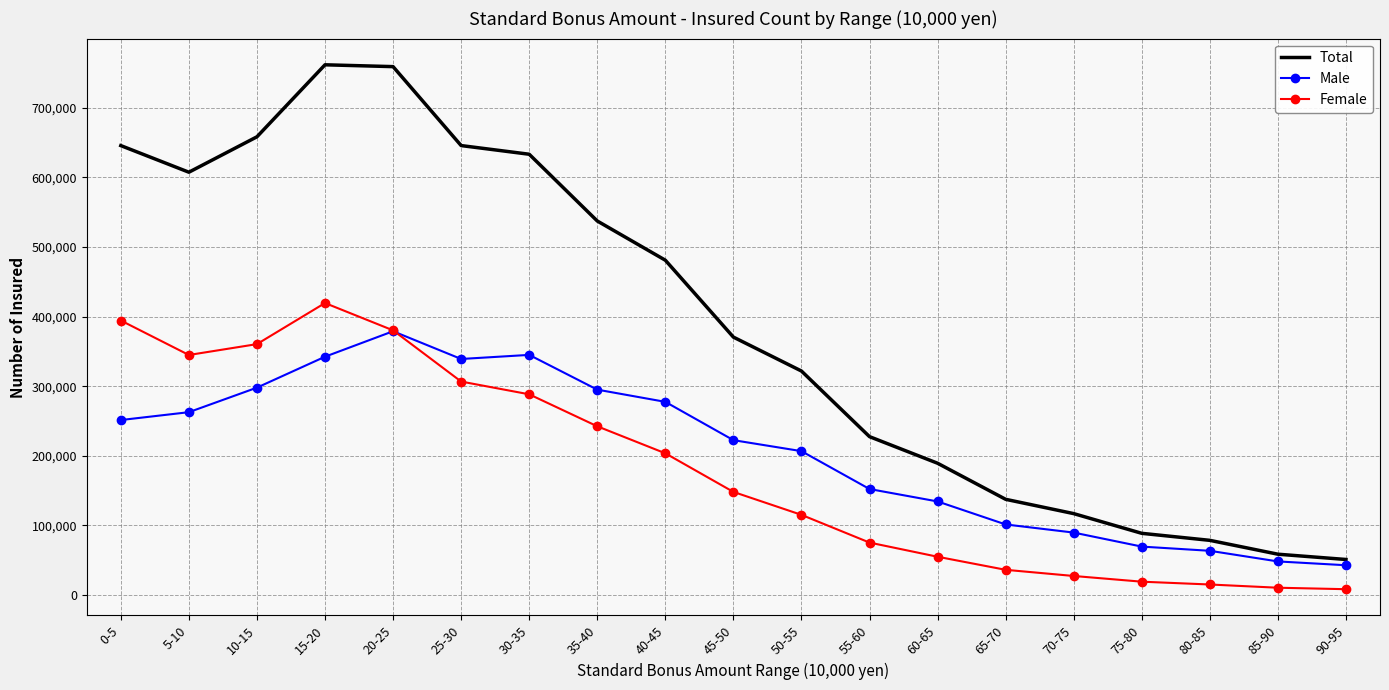

The value of Female at 55-60 is 108046. True or false?

False